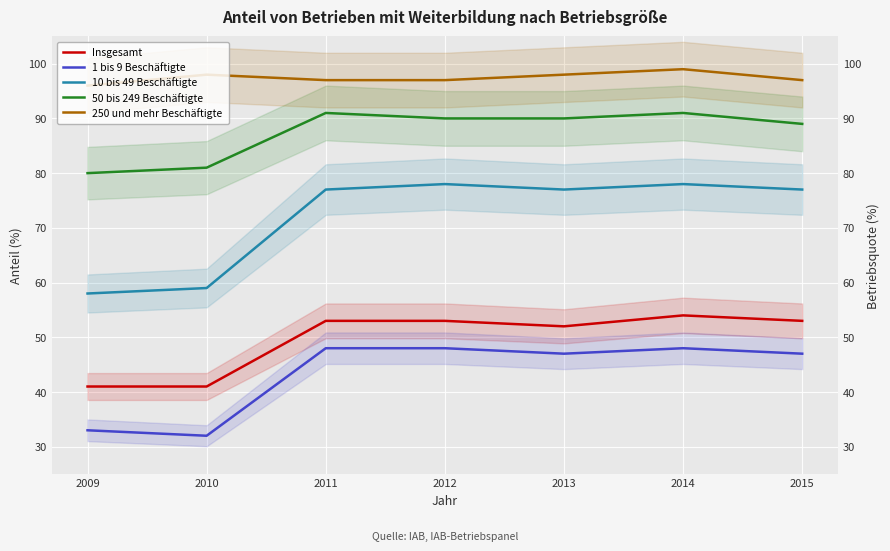

What is the value of the 250 und mehr Beschäftigte point at the 7th from the left?

97